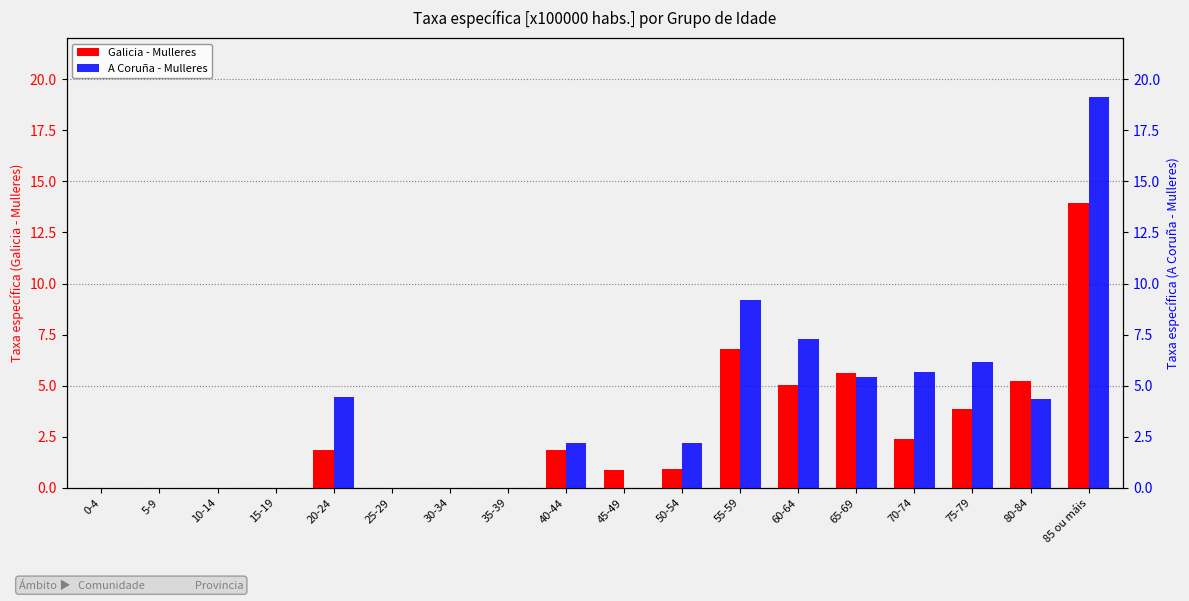

At which label does A Coruña - Mulleres reach its peak?

85 ou máis